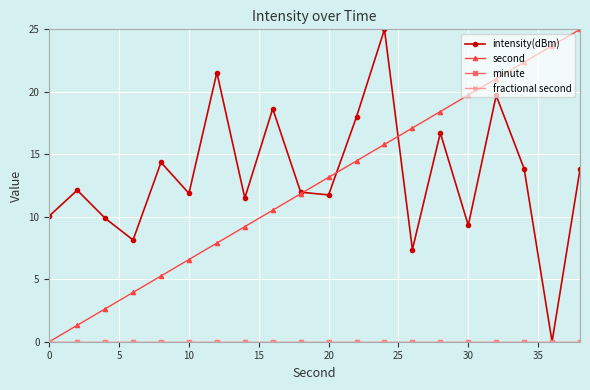

Does the chart have visible grid lines?

Yes